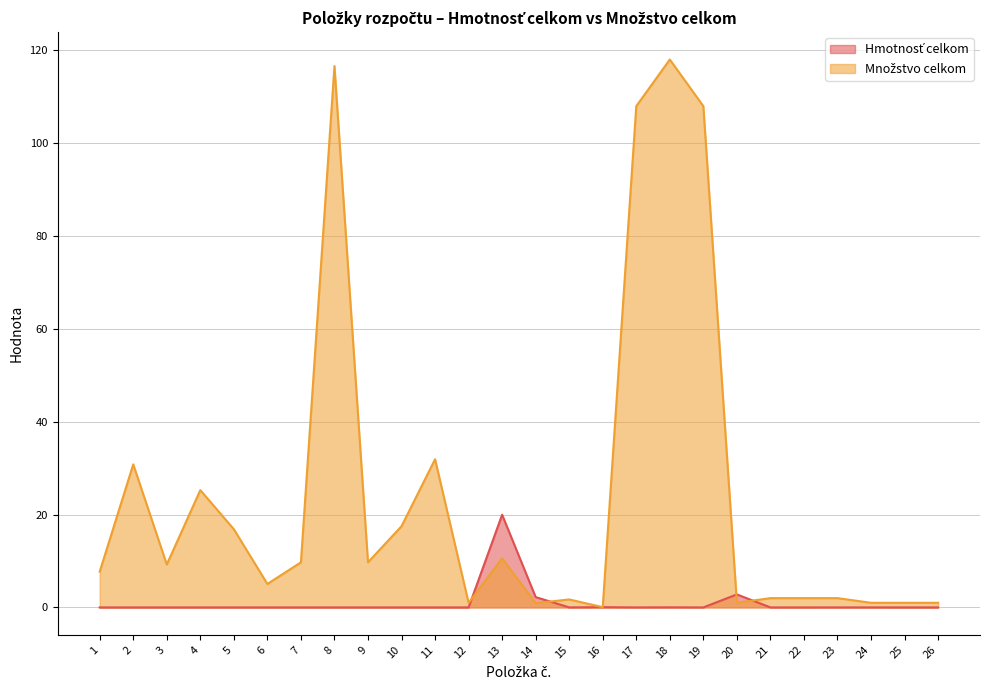

What is the sum of all Množstvo celkom values?

638.8